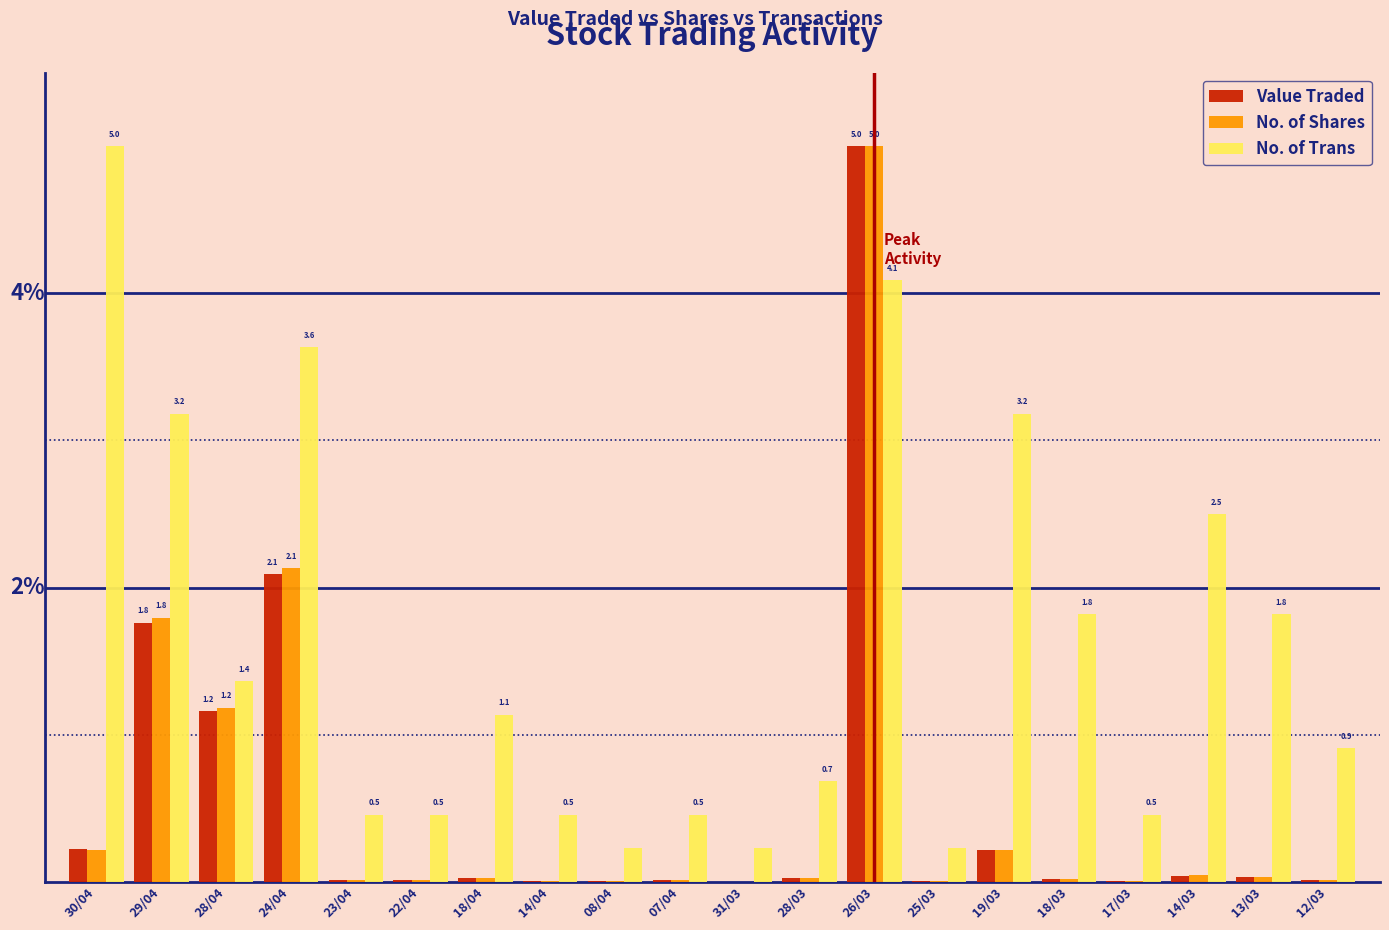

What are all the series names shown in the legend?

Value Traded, No. of Shares, No. of Trans